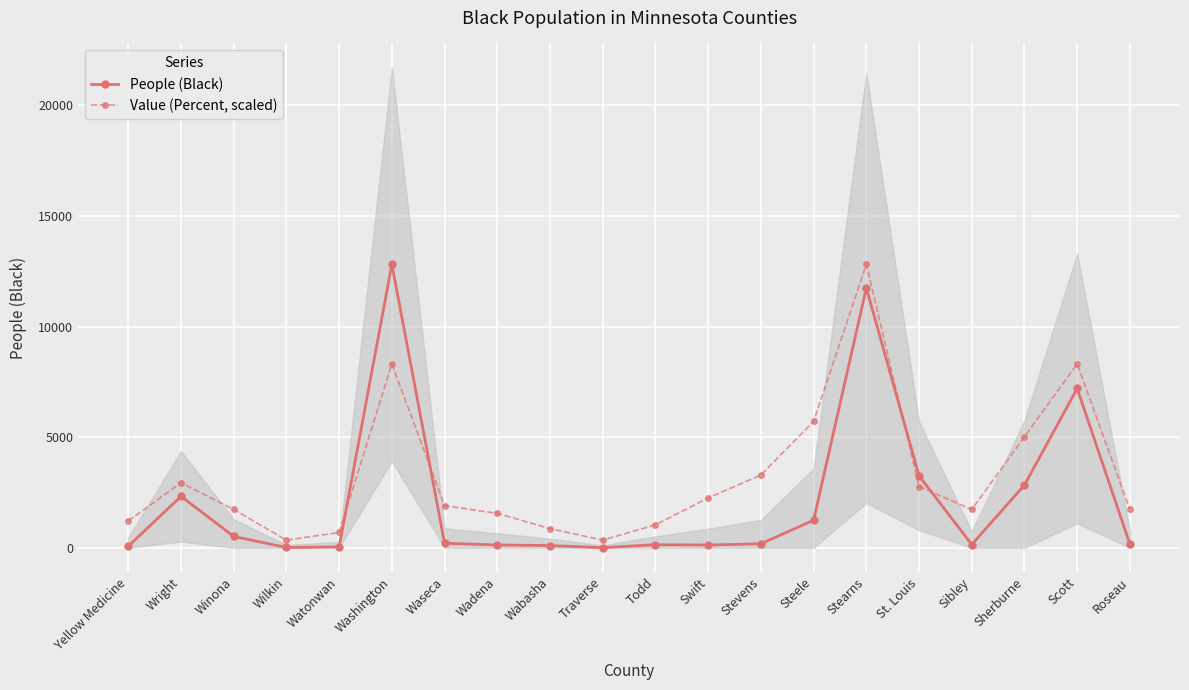

List the series in order of their peak value, lowest first.

People (Black), Value (Percent, scaled)